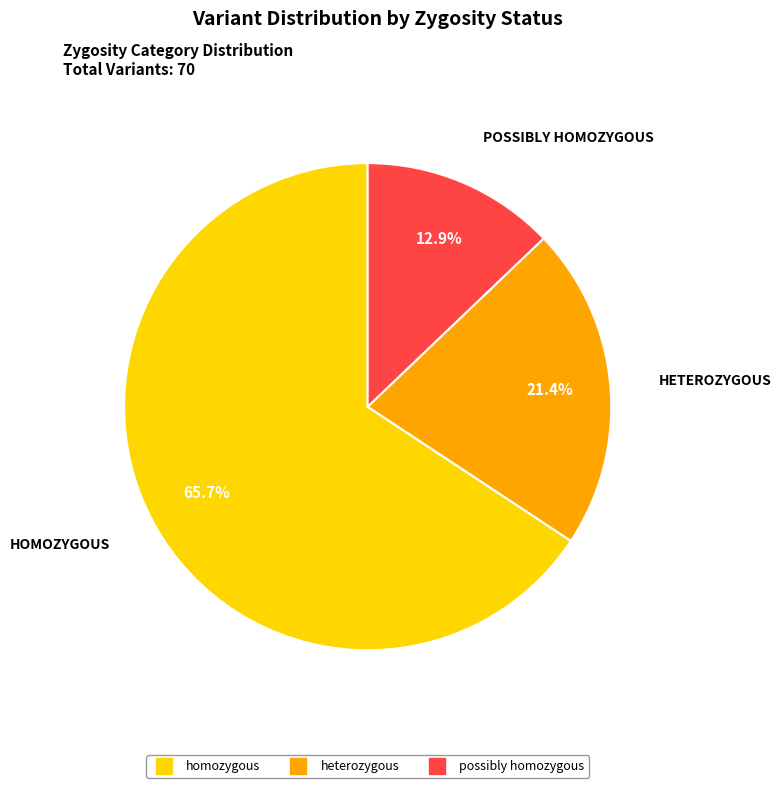

Is the sum of homozygous and heterozygous greater than half?

Yes